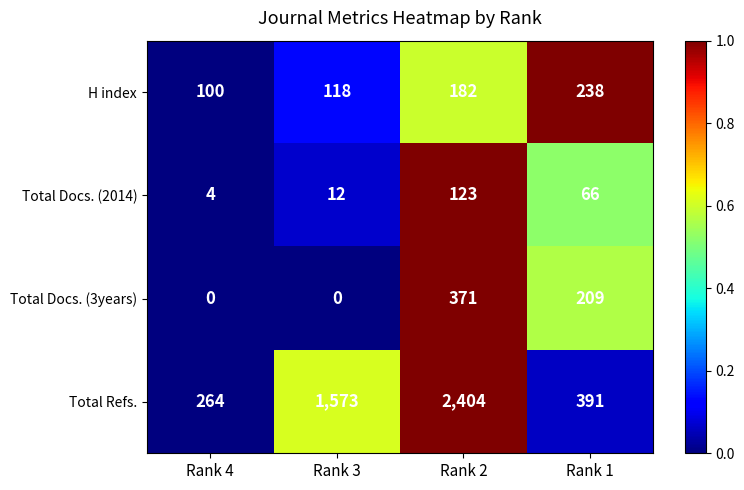

What is the sum of the Total Refs. values at Rank 2 and Rank 3?

3977